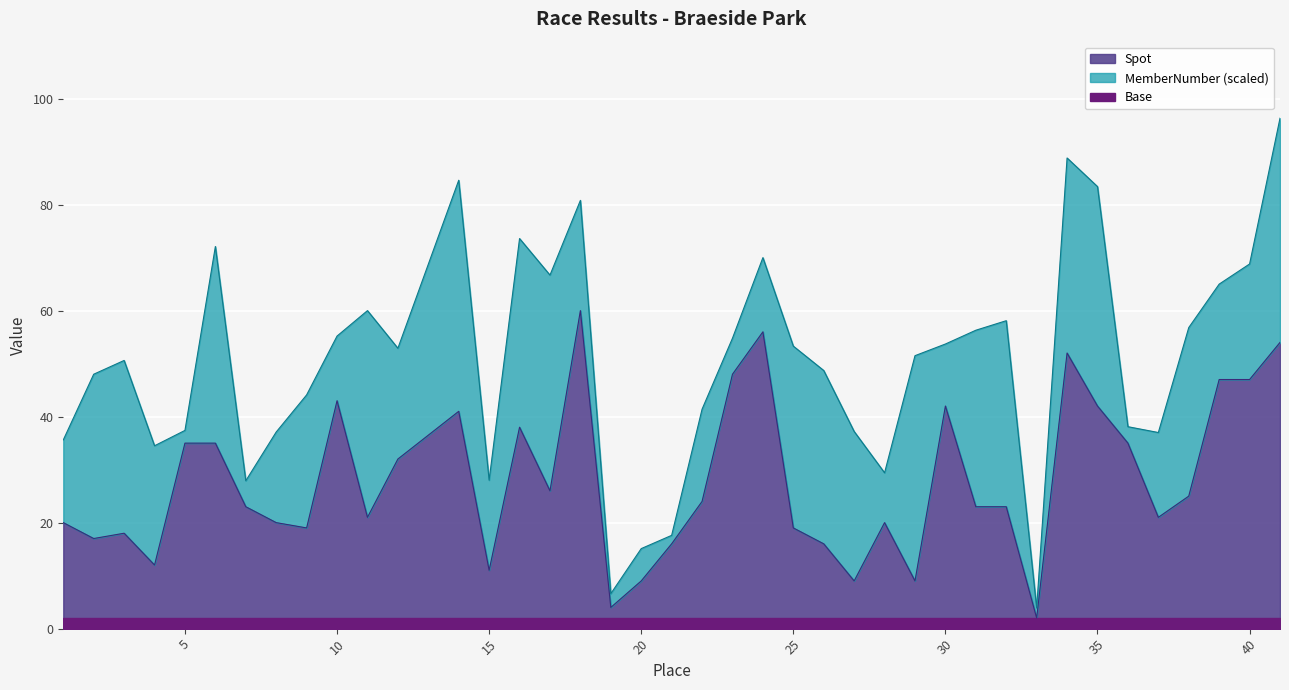

What is the difference between the second highest and minimum values?

54